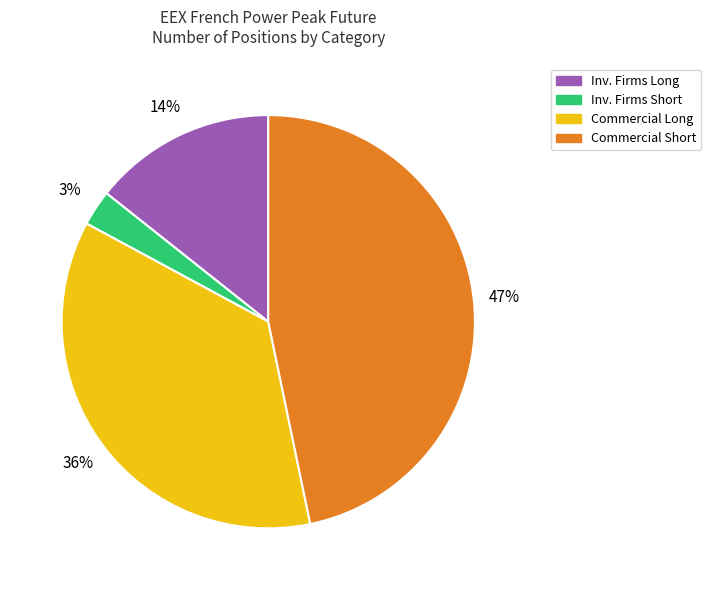

Is there any slice that represents more than half of the pie?

No